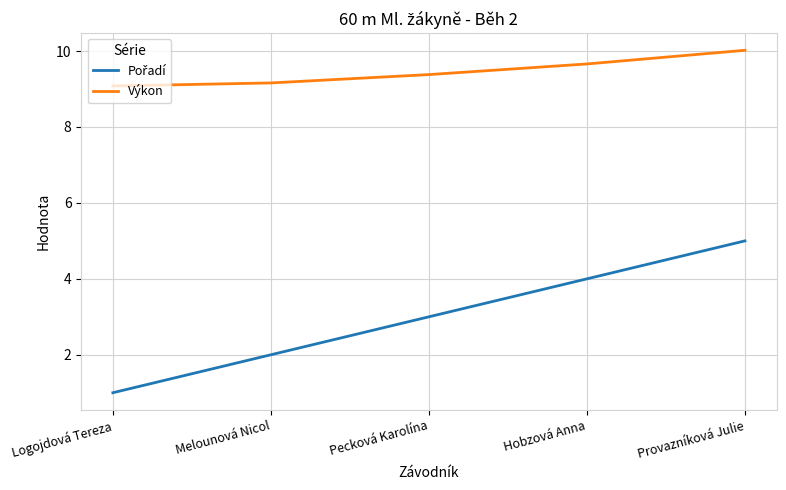

Is it true that Výkon equals 9.2 at Melounová Nicol?

True